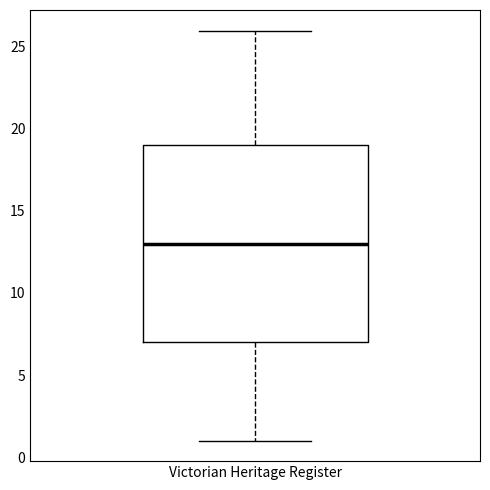

Transcribe this box plot: give where the median line is, the range the box spans, and where the two whiskers end, as read against the y-axis. The values are not printed on the chart, so give them approximately, as read against the axis.

median 13, box 7 to 19, whiskers 1 to 26